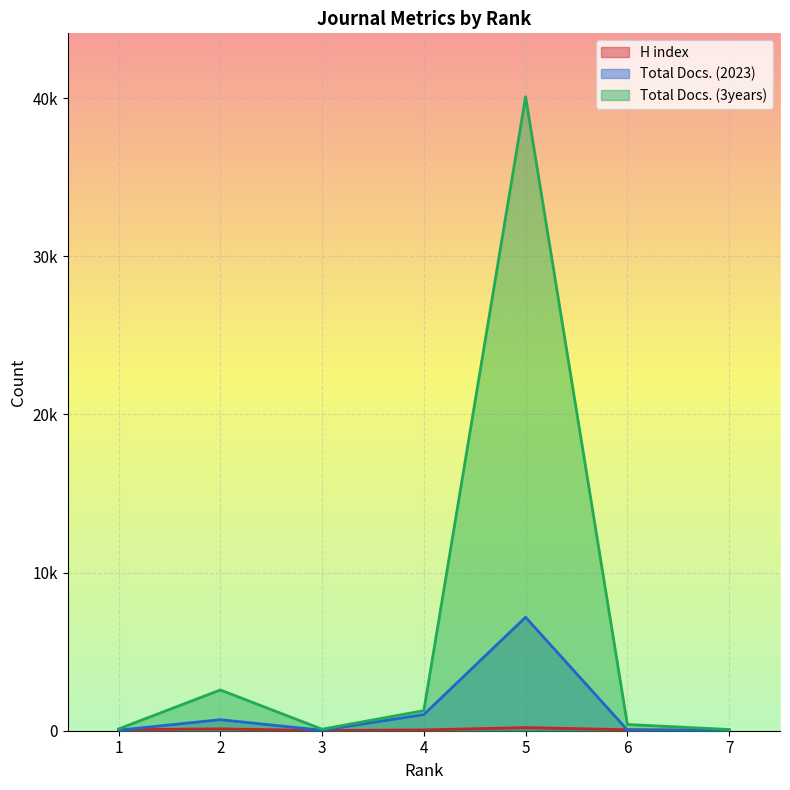

The Total Docs. (3years) series shows 600 at 4. True or false?

False